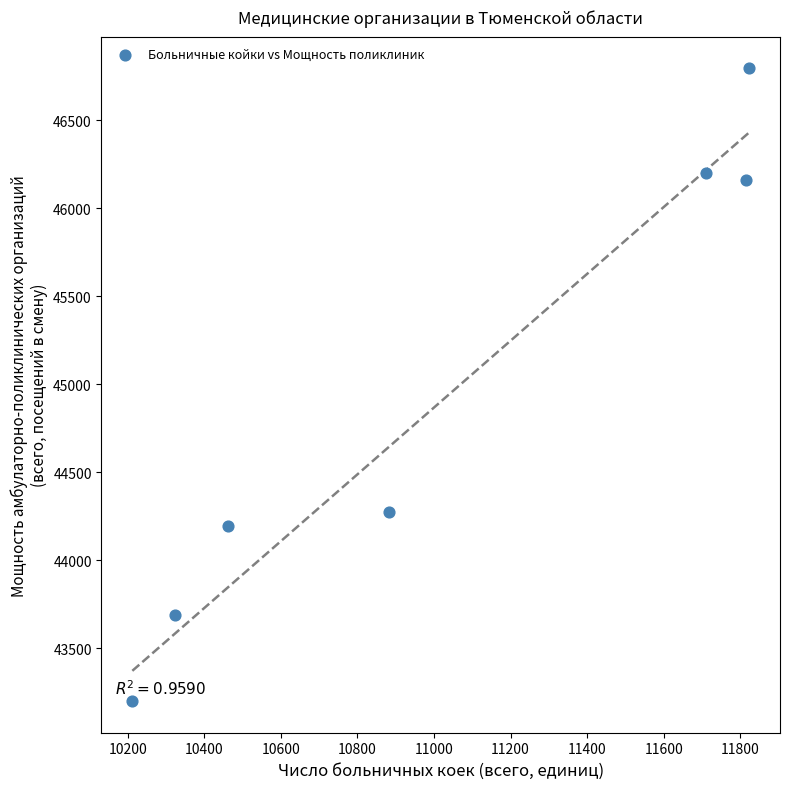

What Y value in the scatter plot is closest to 44996?

44274